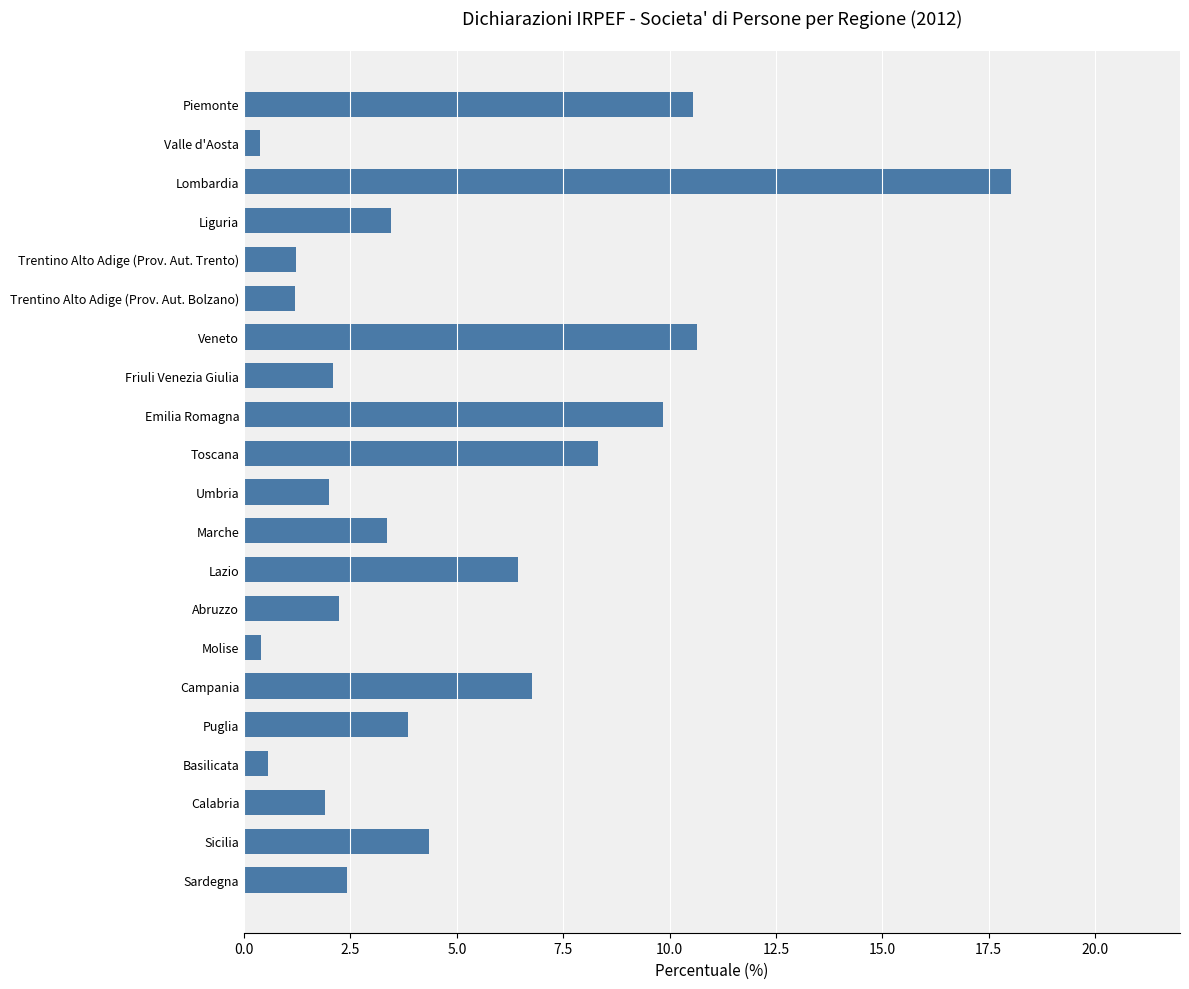

What is the ratio of the value at Emilia Romagna to the value at Sicilia?

2.3